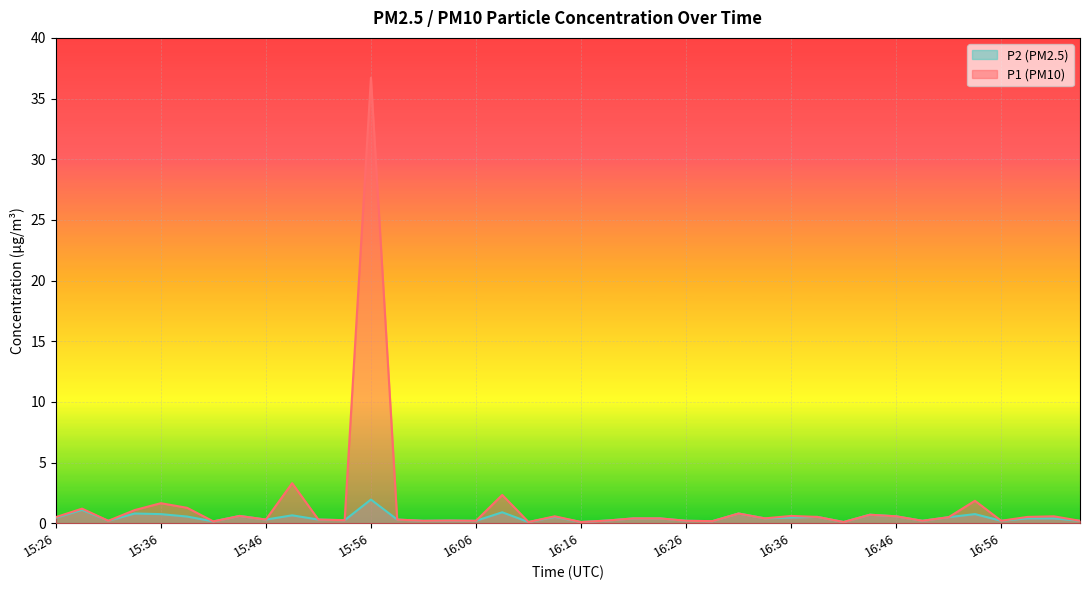

At 15:28, list the series in order from largest to smallest.

P1, P2